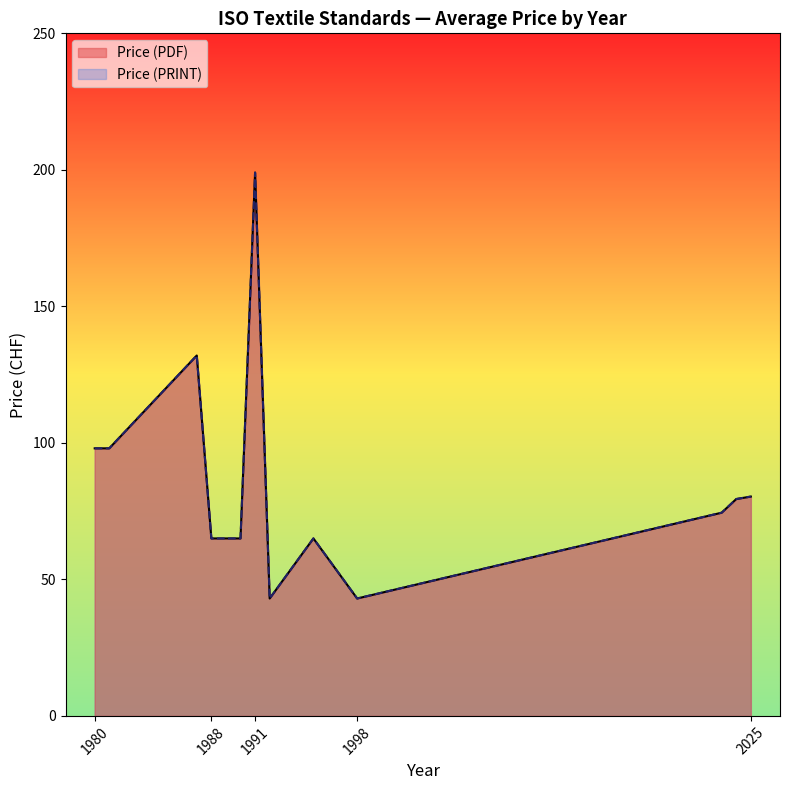

Which category has the highest value in the Price (PDF) series?

1991